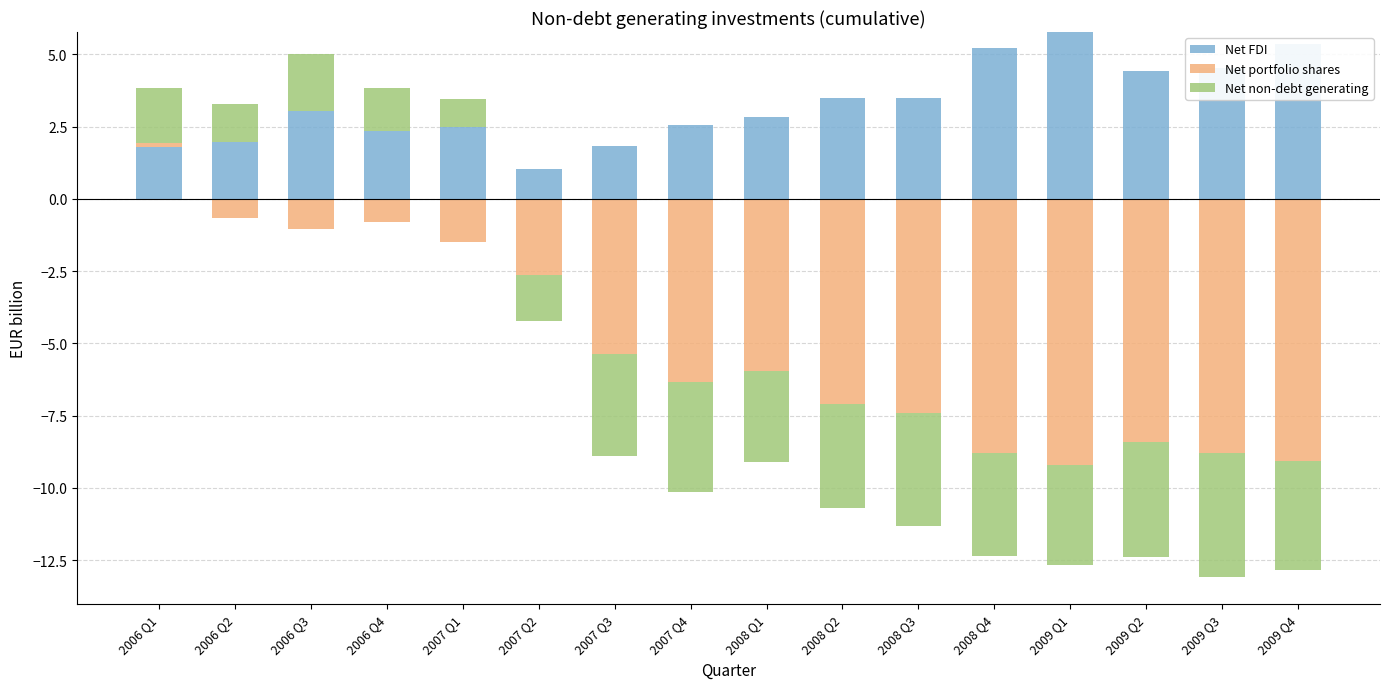

What is the label of the 6th bar from the left?

2007 Q2